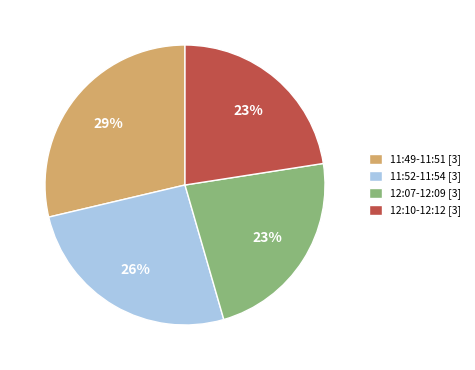

The 11:52-11:54 [3] slice represents 33% of the pie. True or false?

False